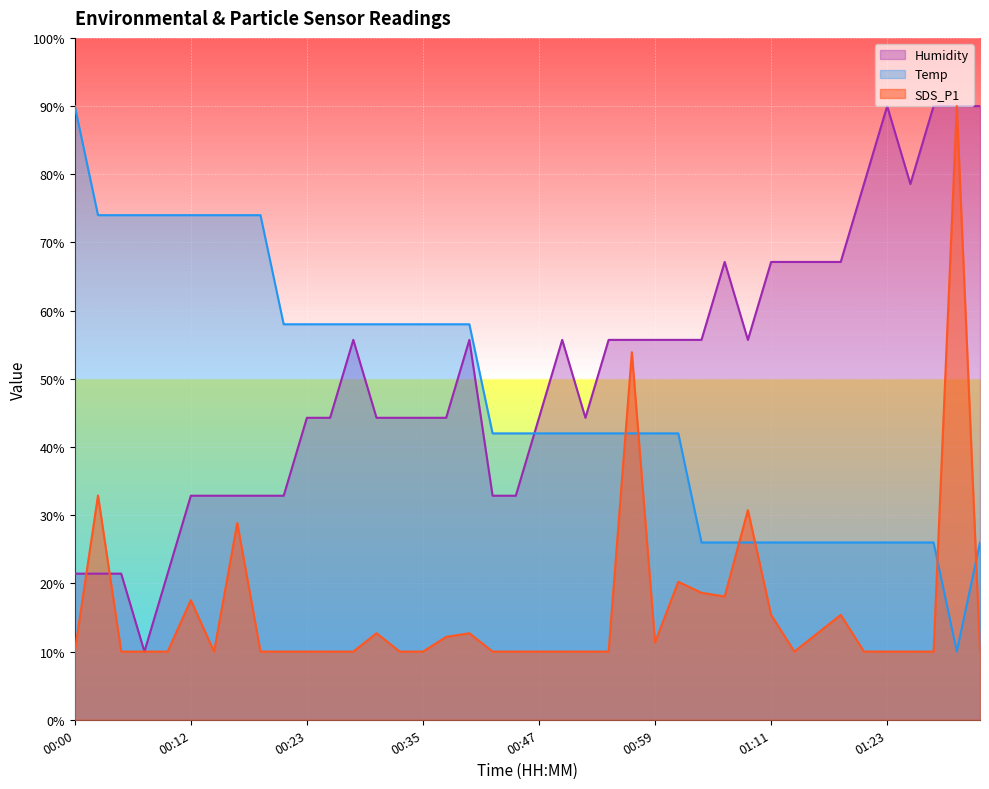

The Temp series shows 26.0 at 01:20. True or false?

True